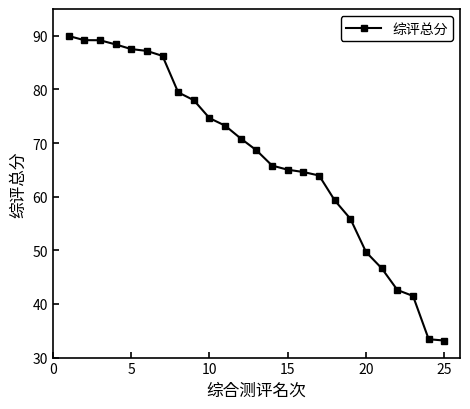

What is the difference between the maximum and minimum values?

56.8